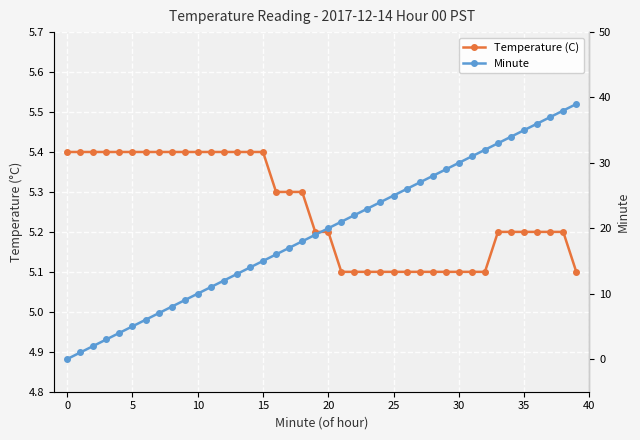

True or false: Minute has more than 2 points higher than both neighbors.

False